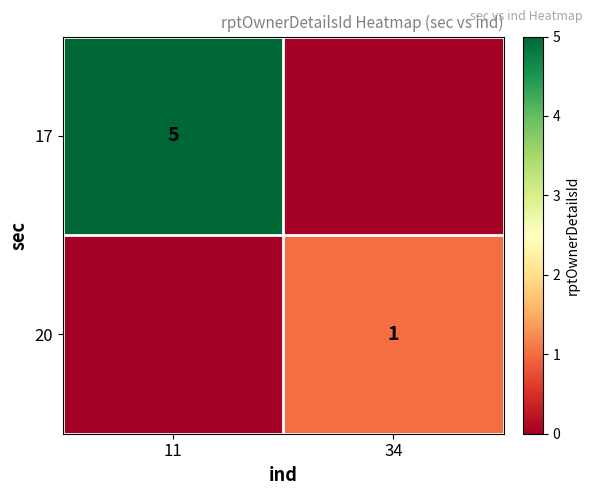

The 17 series shows 5 at 11. True or false?

True